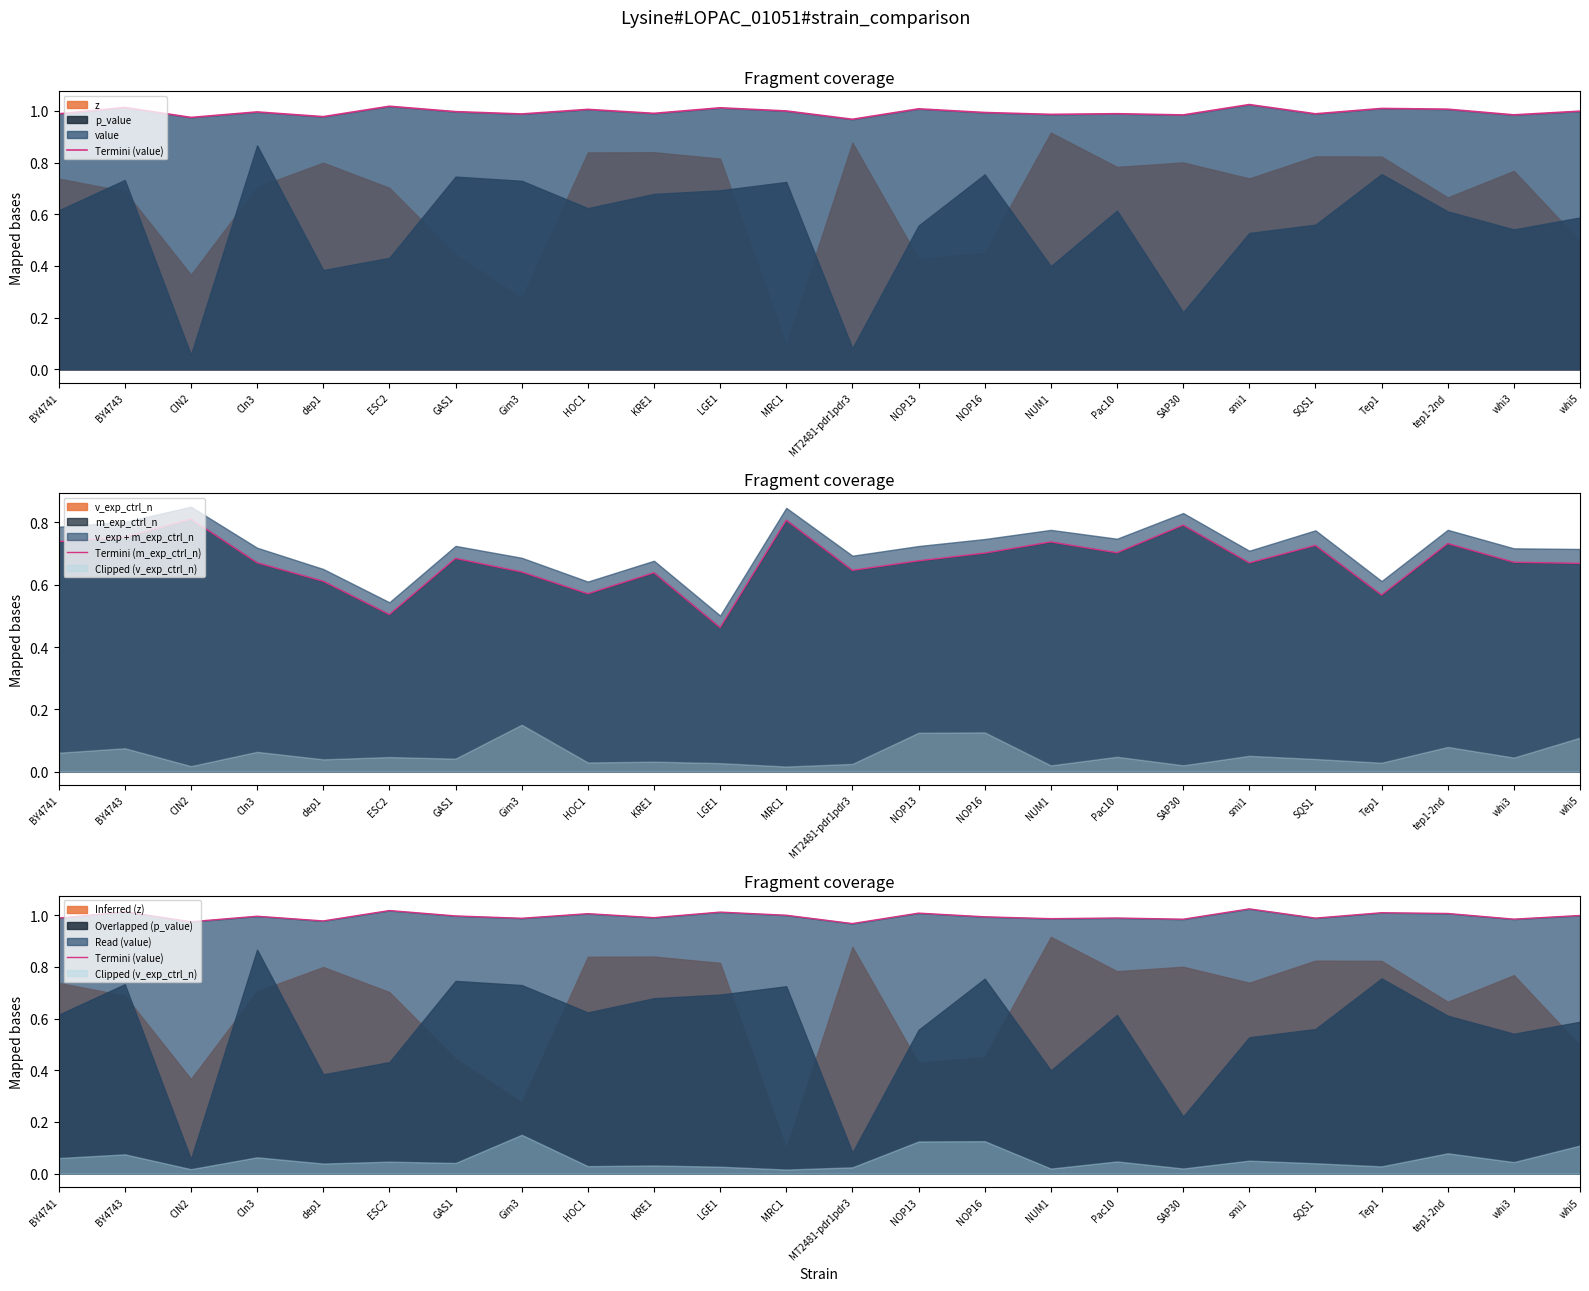

What is the sum of the Termini (m_exp_ctrl_n) values at ESC2 and NOP16?

1.2